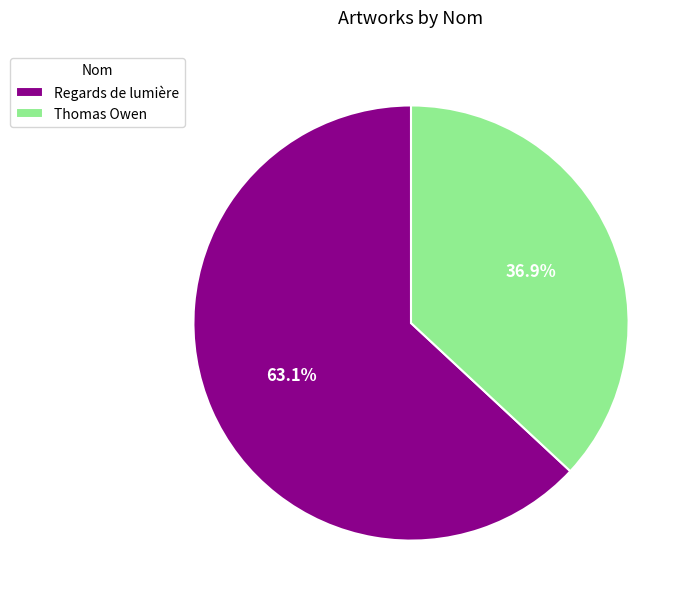

What is the majority slice?

Regards de lumière